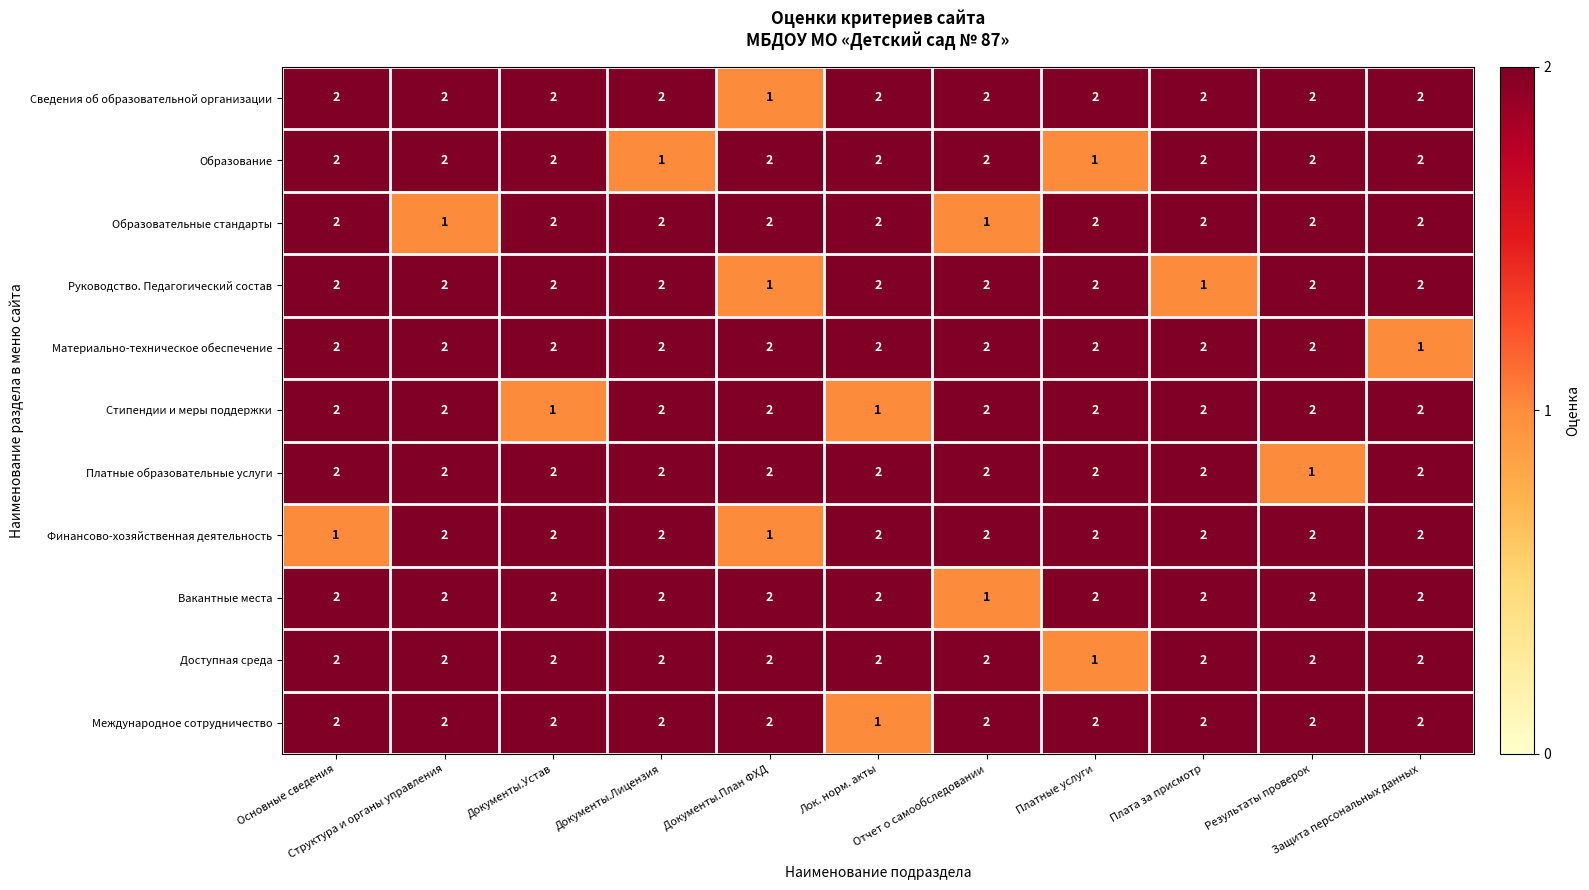

What is the difference between the highest and lowest values at Документы.План ФХД?

1